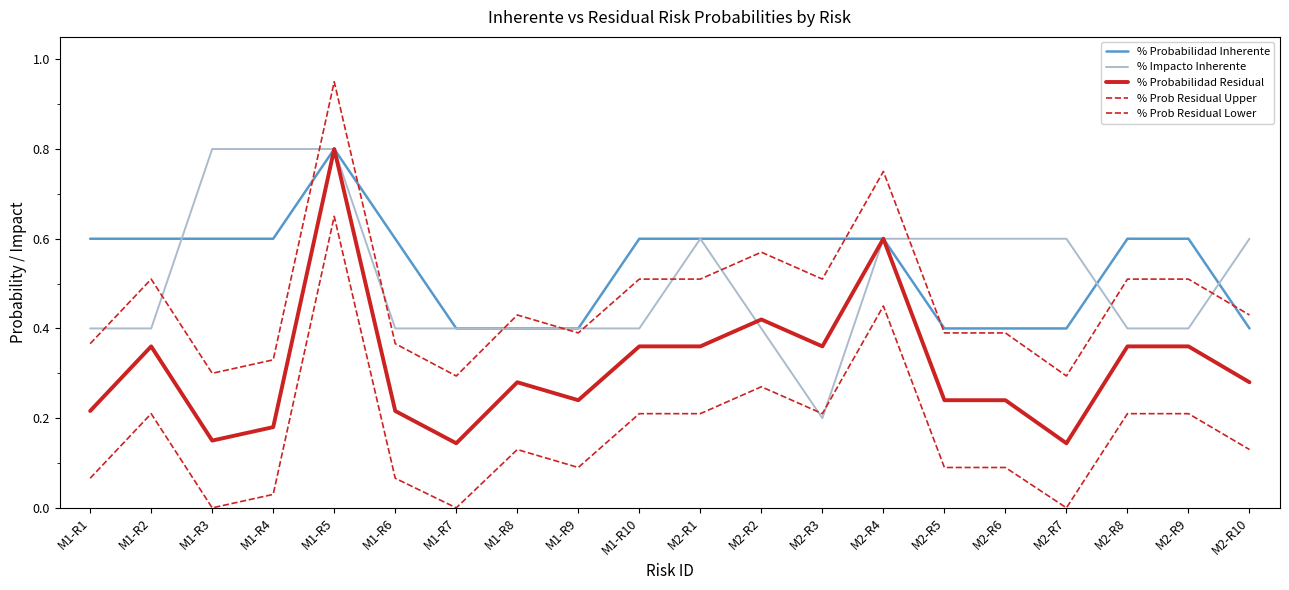

What value does the % Probabilidad Inherente series have at M2-R2?

0.6